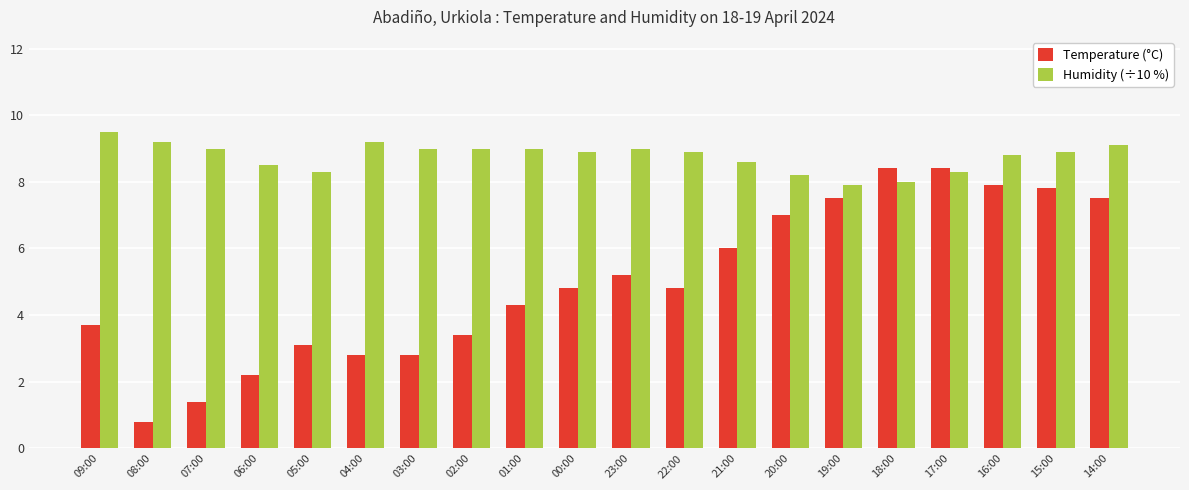

Rank the series at 20:00 from lowest to highest value.

Temperature (°C), Humidity (÷10 %)